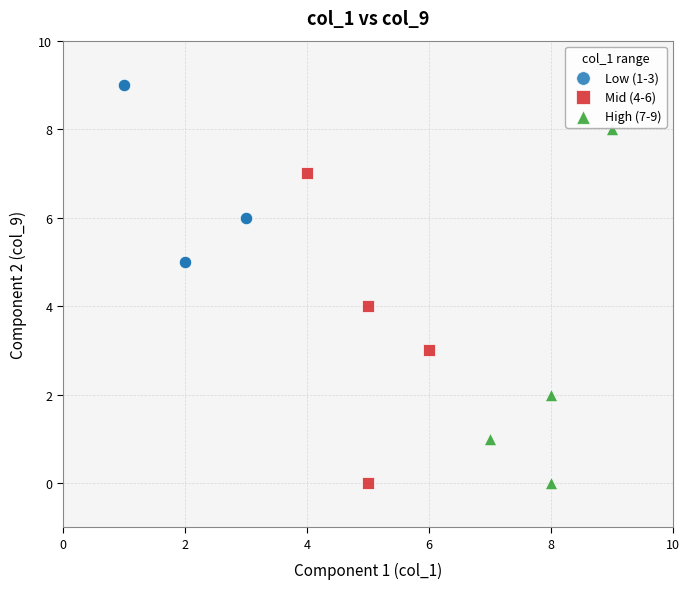

Which series reaches the maximum Y coordinate?

Low (1-3)